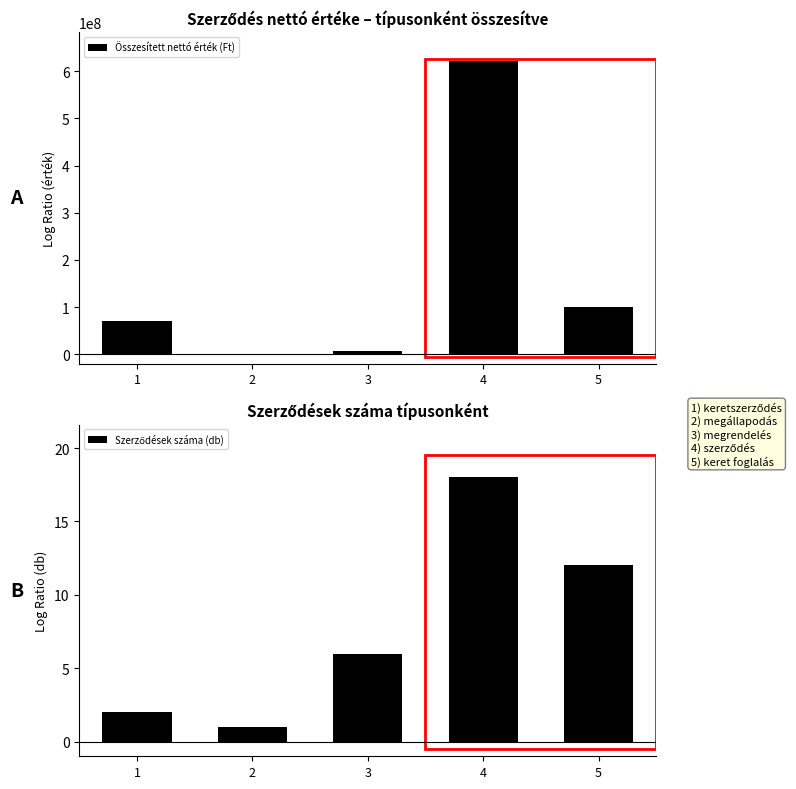

What is the value of the Összesített nettó érték (Ft) bar at the 2nd from the left?

1548667